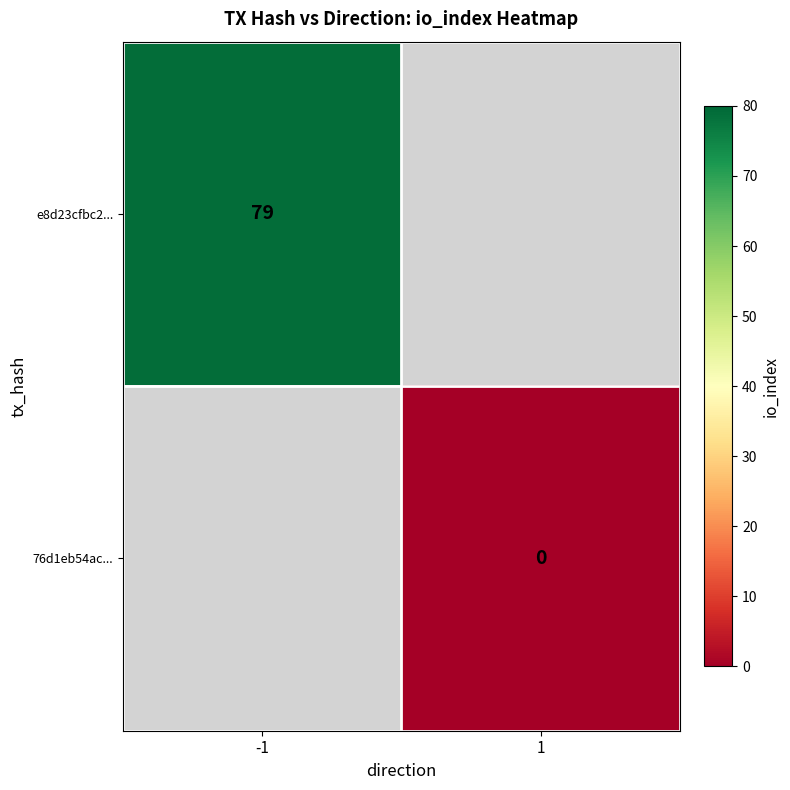

At how many categories does at least one series exceed 10?

1